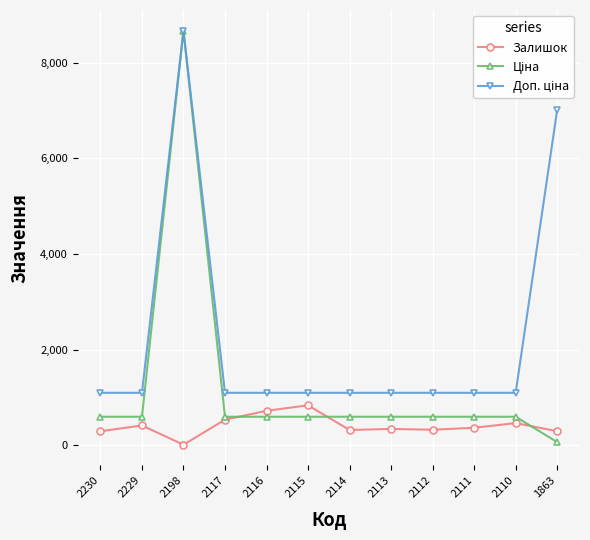

How many data points does each series have?

12